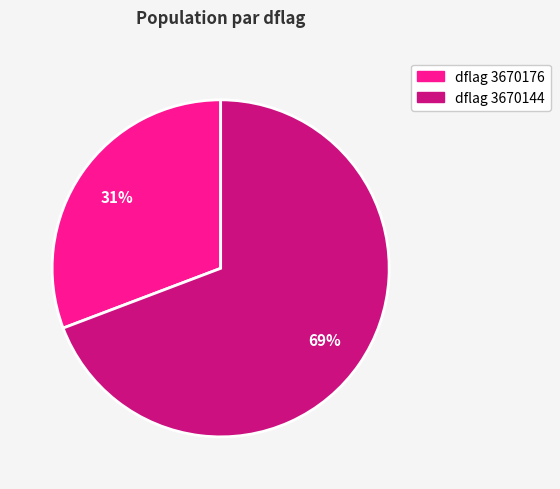

Does any single category account for the majority?

Yes